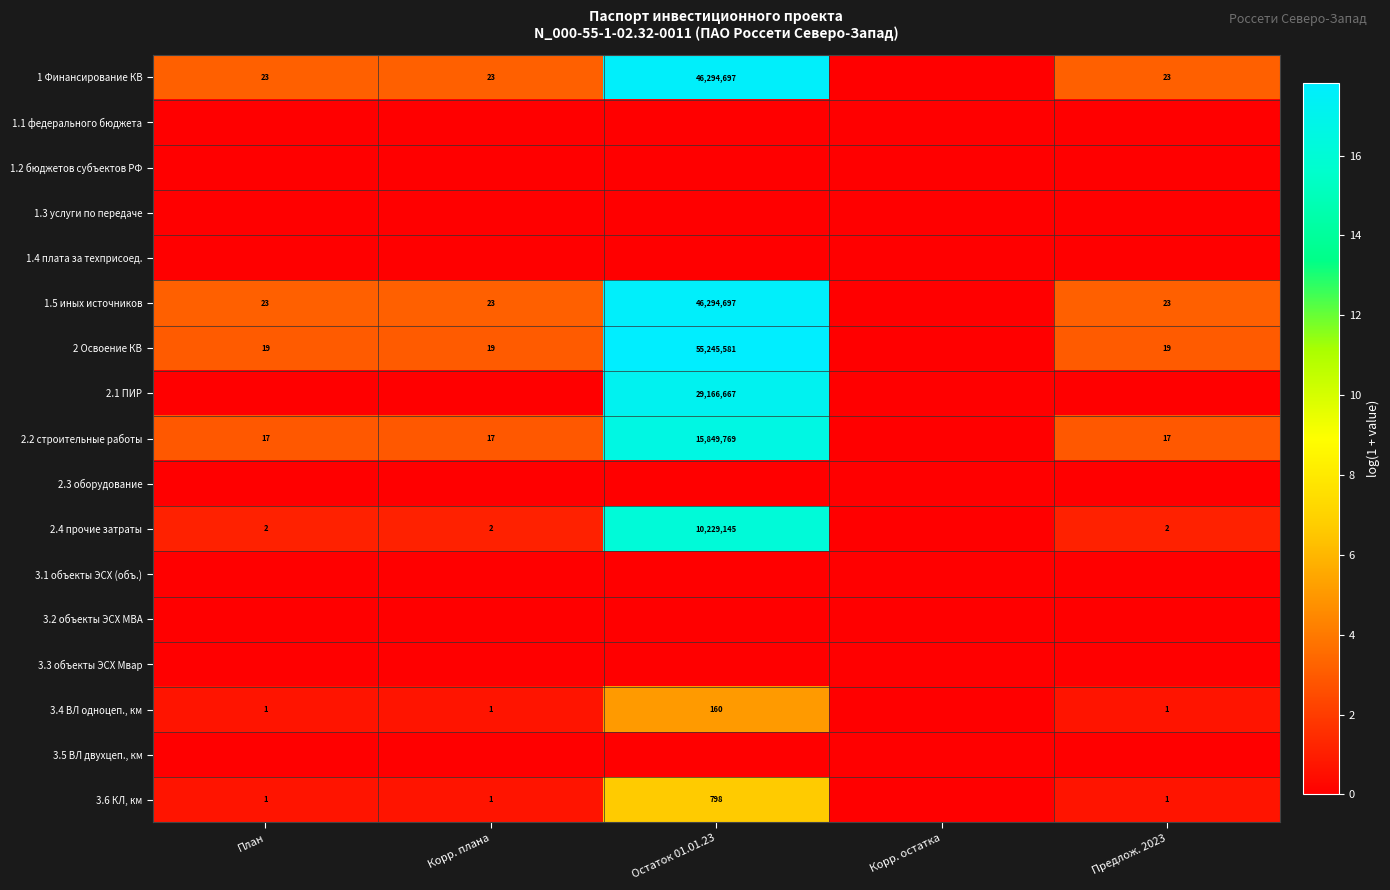

How many distinct data groups are displayed?

17